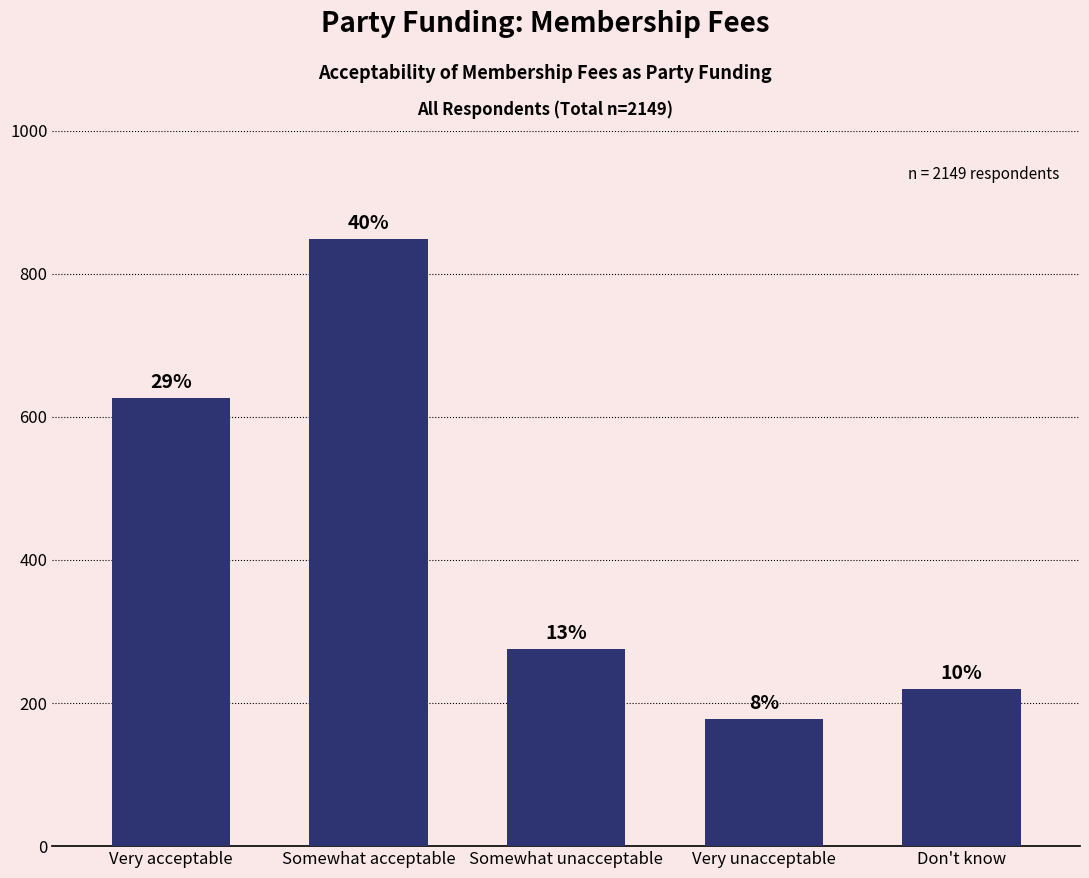

How many bars are there in total?

5